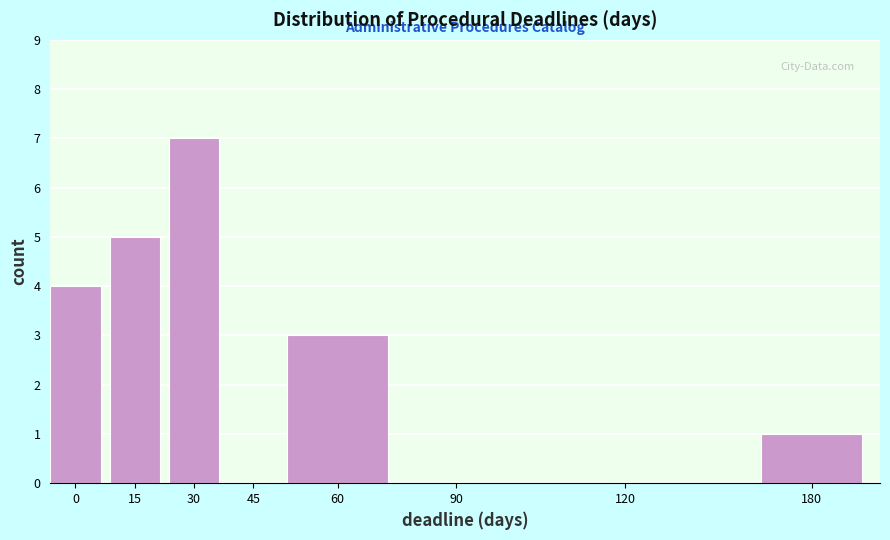

Reading right to left, list all the values displayed in this chart.

180=1	120=0	90=0	60=3	45=0	30=7	15=5	0=4